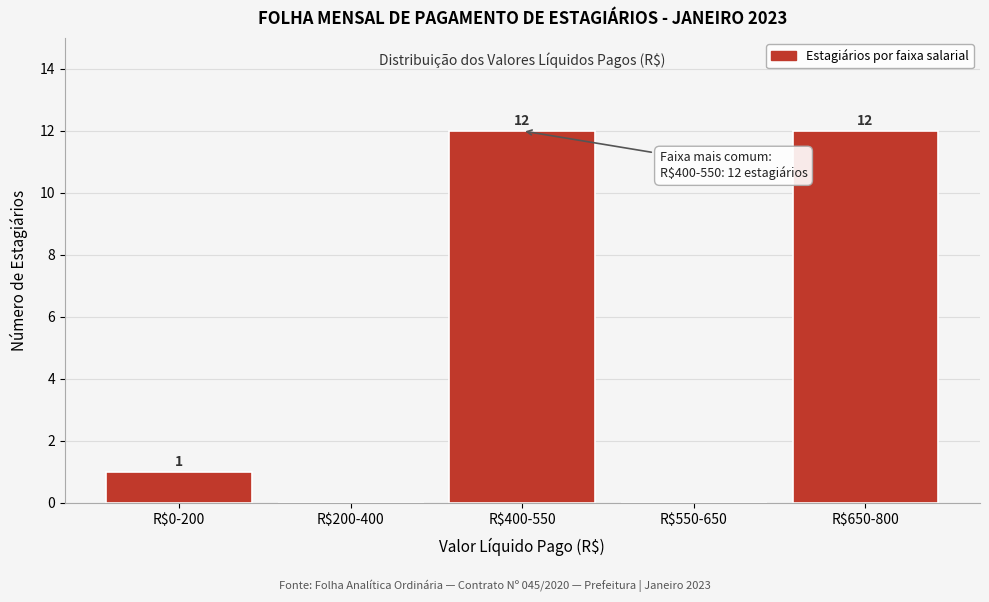

True or false: the data shows 1 at R$0-200.

True